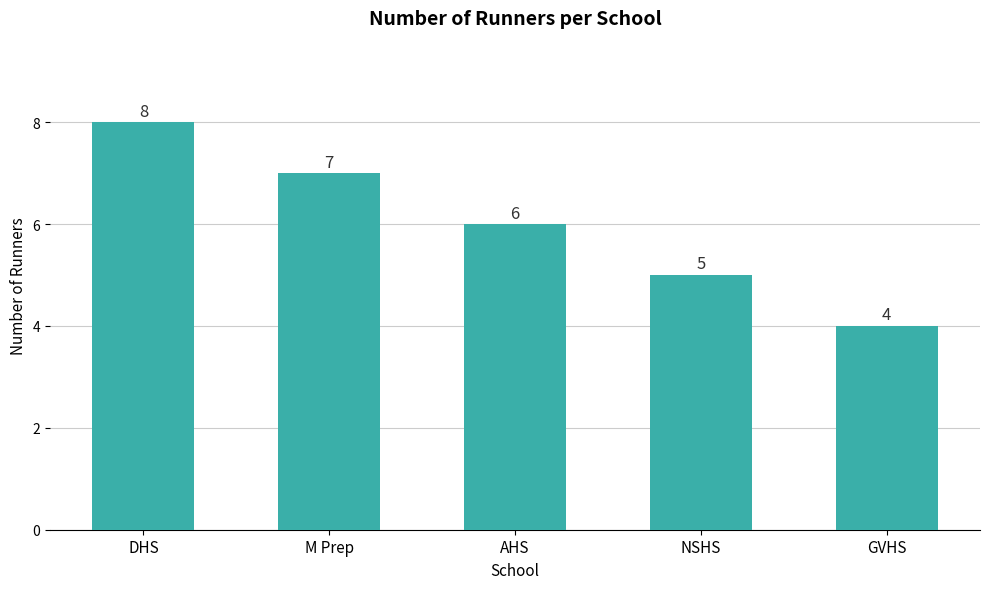

Count the number of data series in this chart.

1